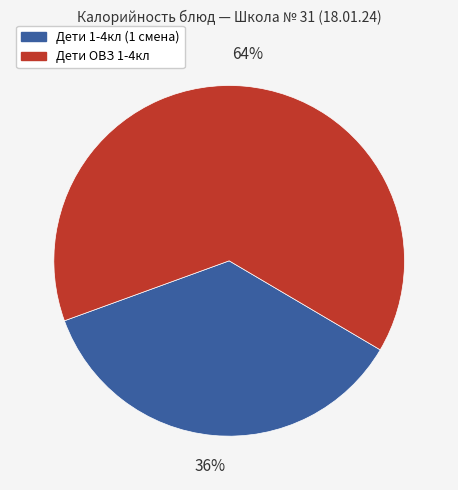

Is there any slice that represents more than half of the pie?

Yes